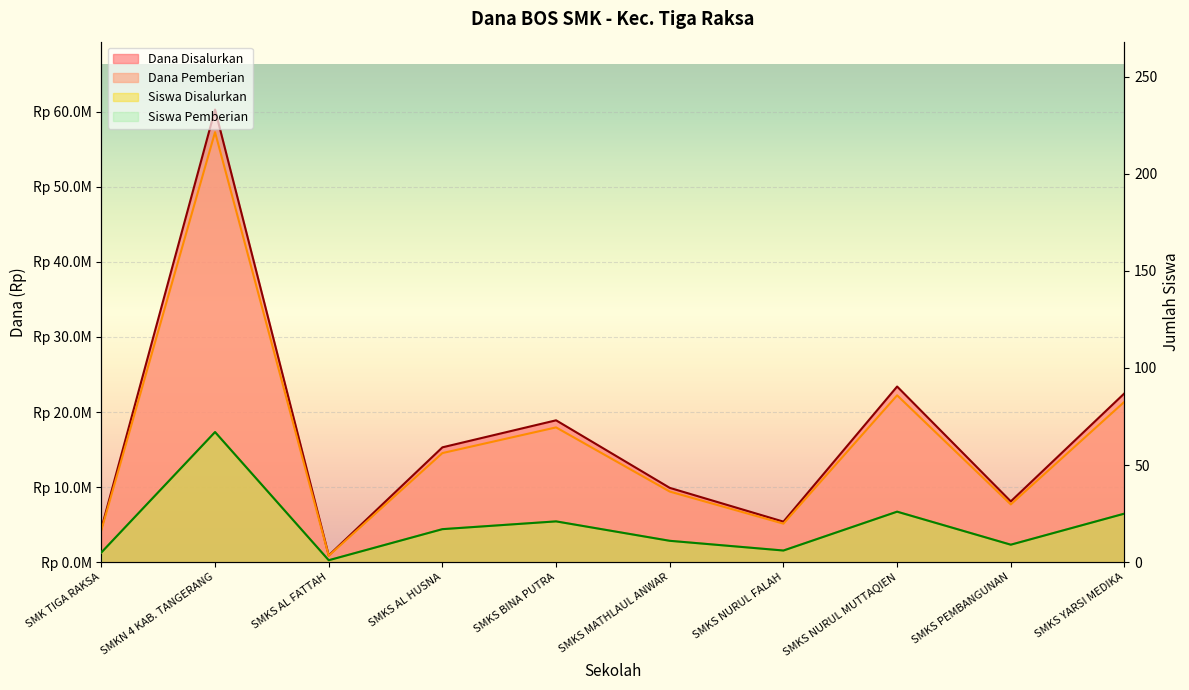

Which series has the largest range (max minus min)?

Dana Disalurkan